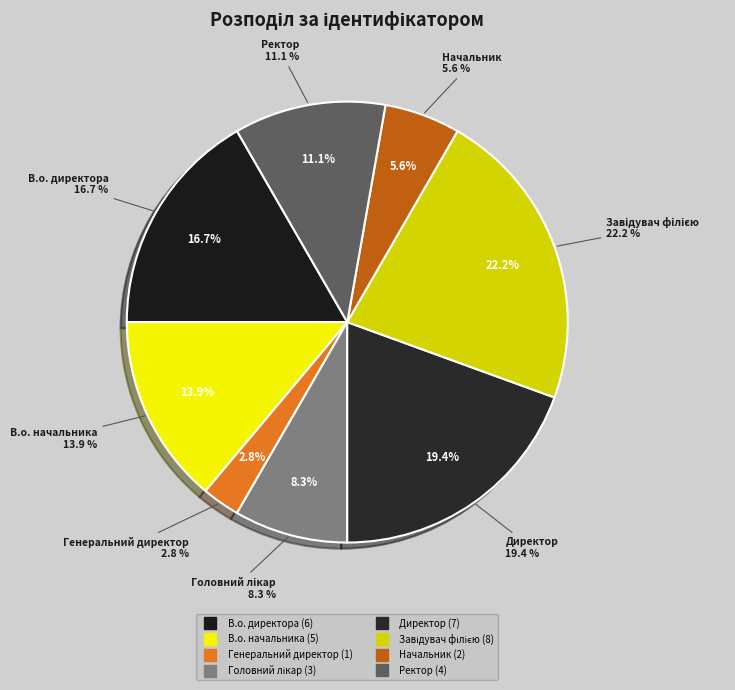

Is the sum of Генеральний директор and Начальник greater than half?

No